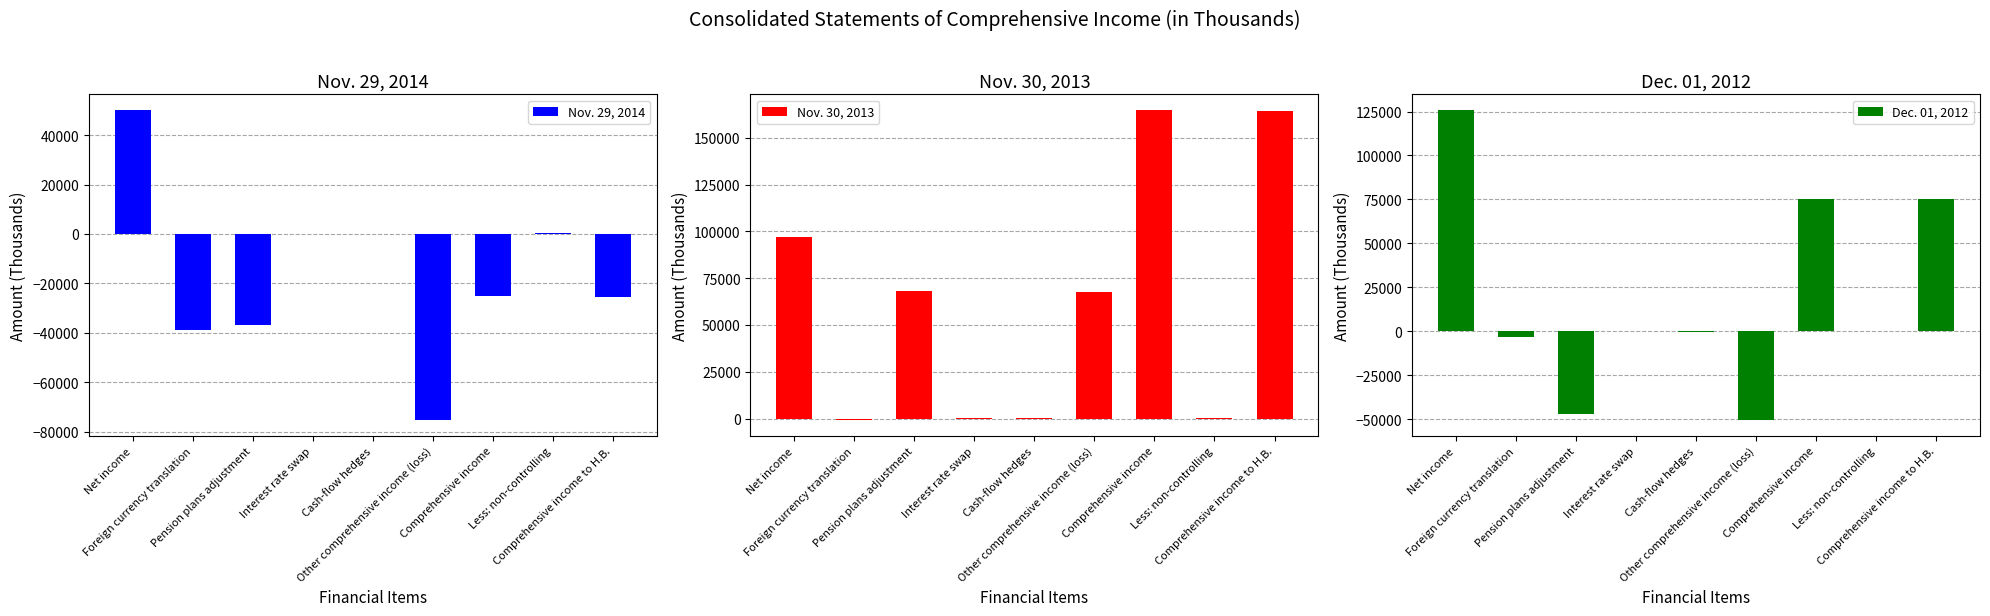

Reading right to left, extract all data points from this chart.

Nov. 29, 2014: -25617	364	-25253	-75404	116	41	-36874	-38687	50151
Nov. 30, 2013: 164425	370	164795	67609	303	41	68196	-931	97186
Dec. 01, 2012: 75001	261	75262	-50593	-394	41	-47283	-2957	125855